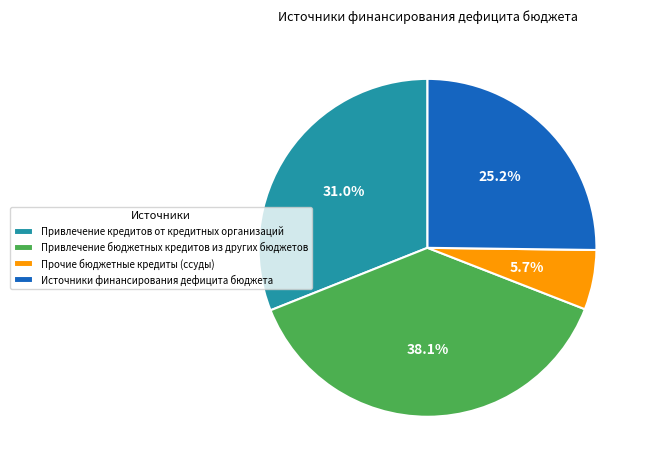

True or false: Источники финансирования дефицита бюджета accounts for 12% of the total.

False